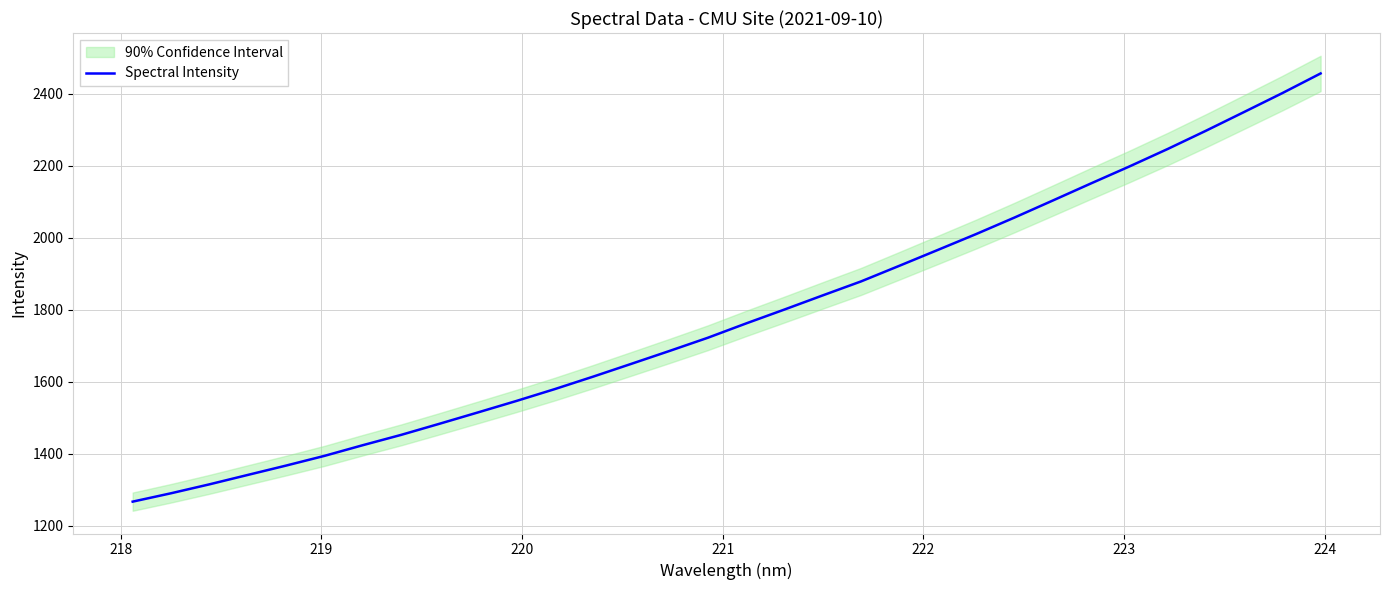

Does the chart display data point markers on the line(s)?

No